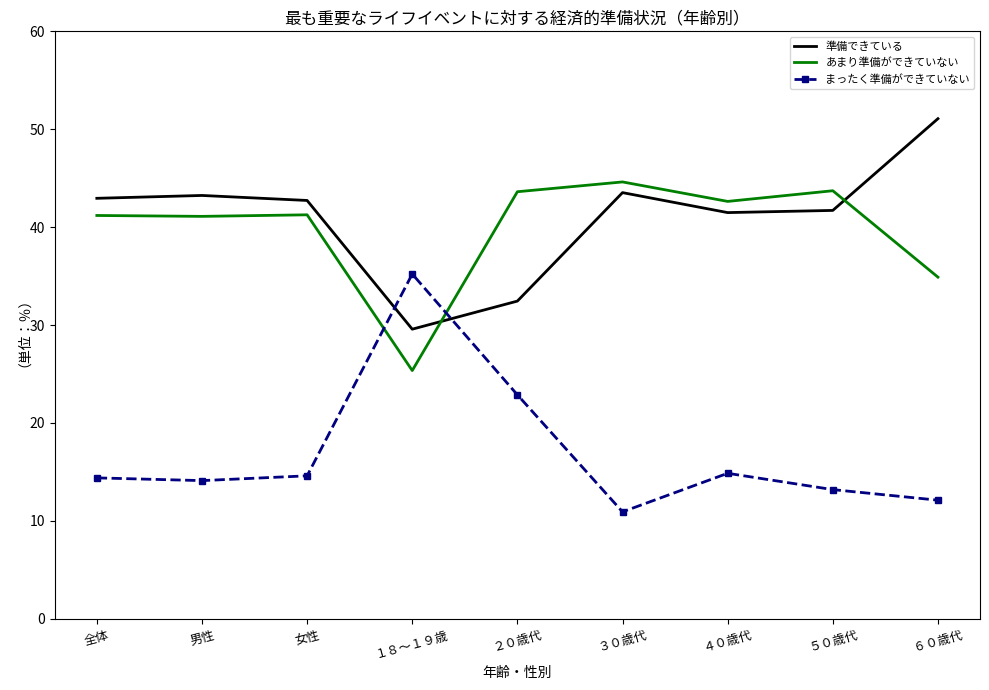

True or false: あまり準備ができていない has a value of 44.6 at ３０歳代.

True